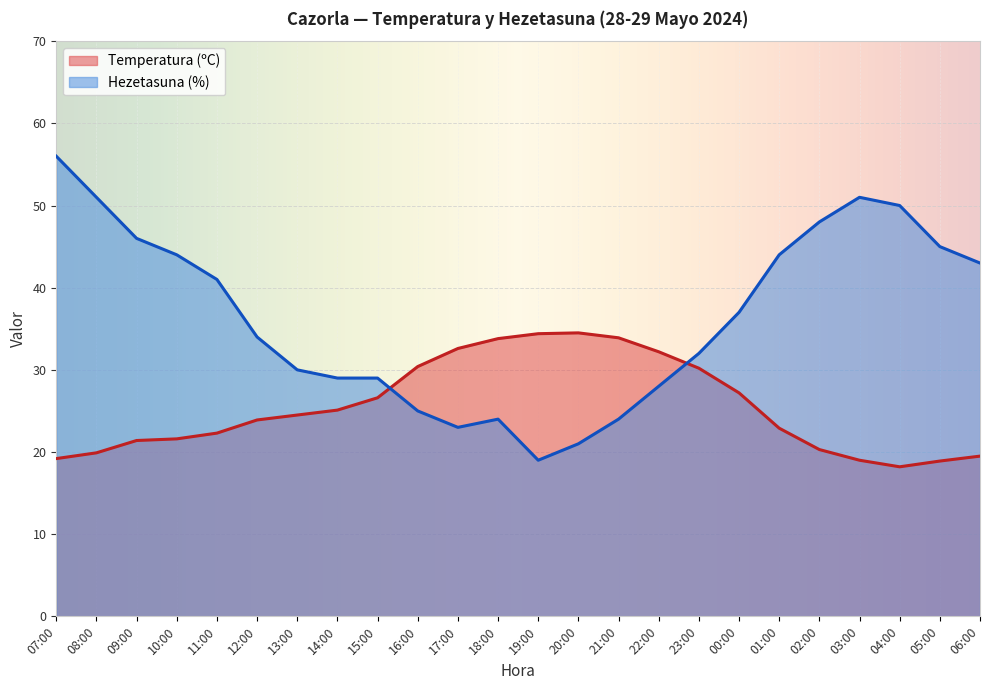

What is the difference between the maximum and second lowest values in the Temperatura (ºC) series?

15.6